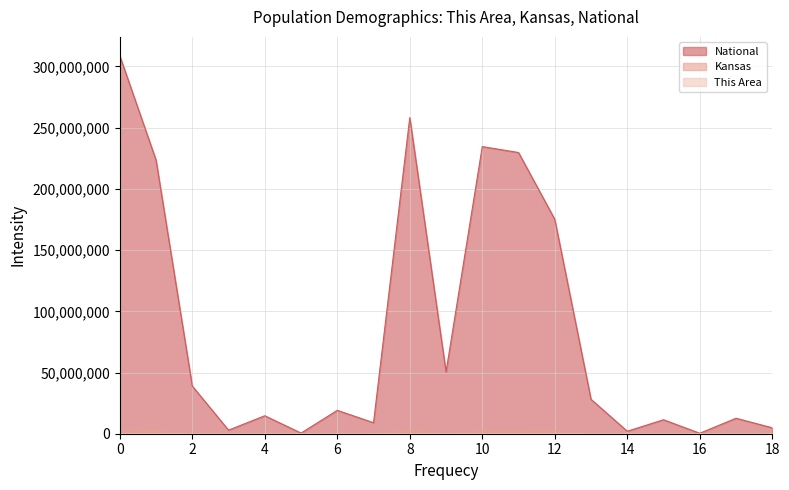

Which series has the largest range (max minus min)?

National